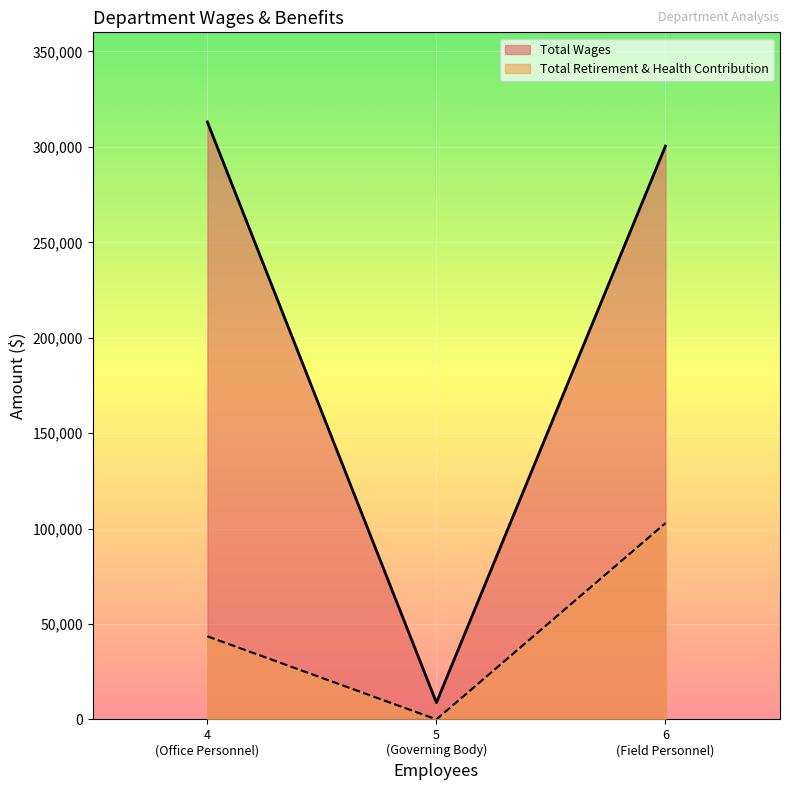

Which series has the largest total across all categories?

Total Wages